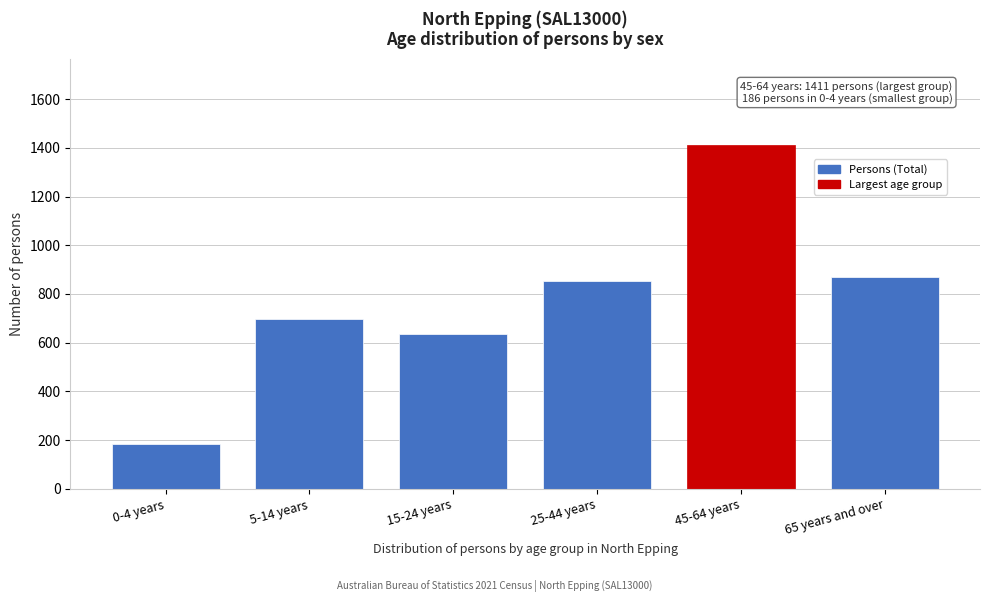

Reading left to right, list all the values displayed in this chart.

0-4 years=186	5-14 years=696	15-24 years=637	25-44 years=852	45-64 years=1411	65 years and over=869